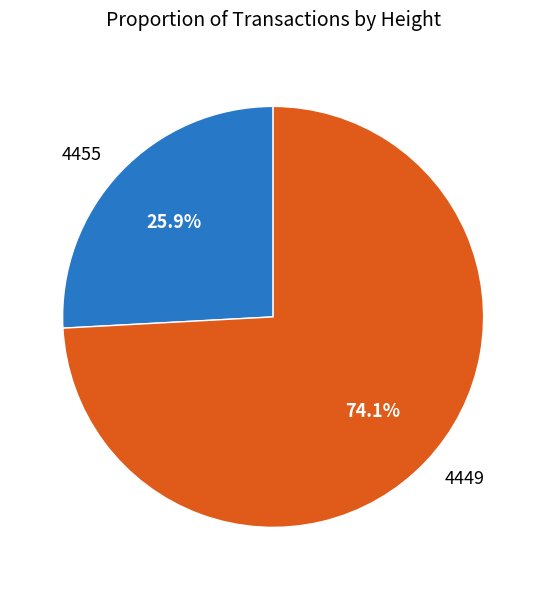

What is the total percentage of 4449 and 4455?

100.0%